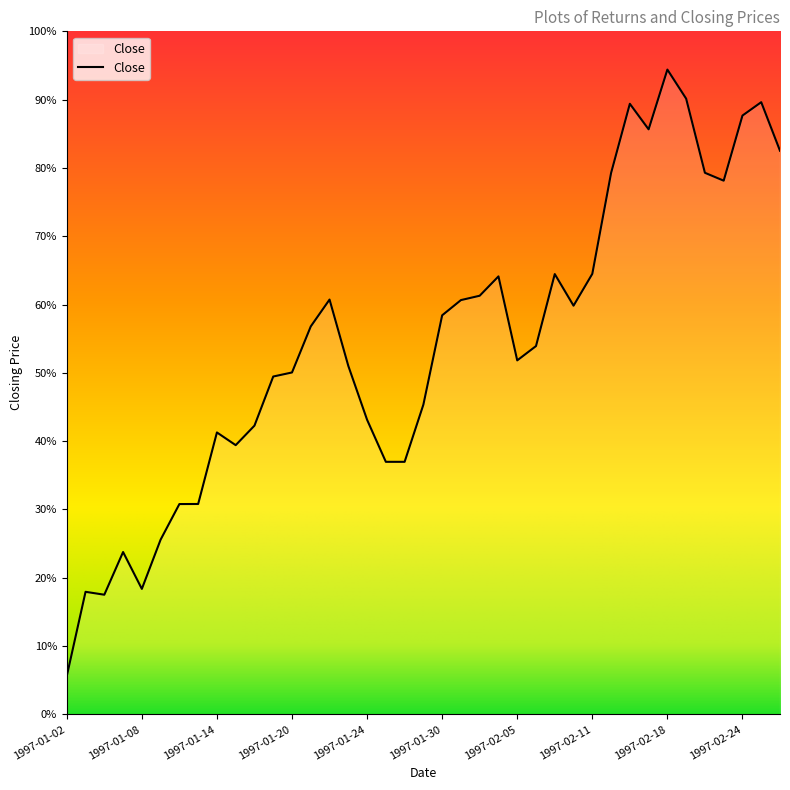

Does the chart display data point markers on the line(s)?

No